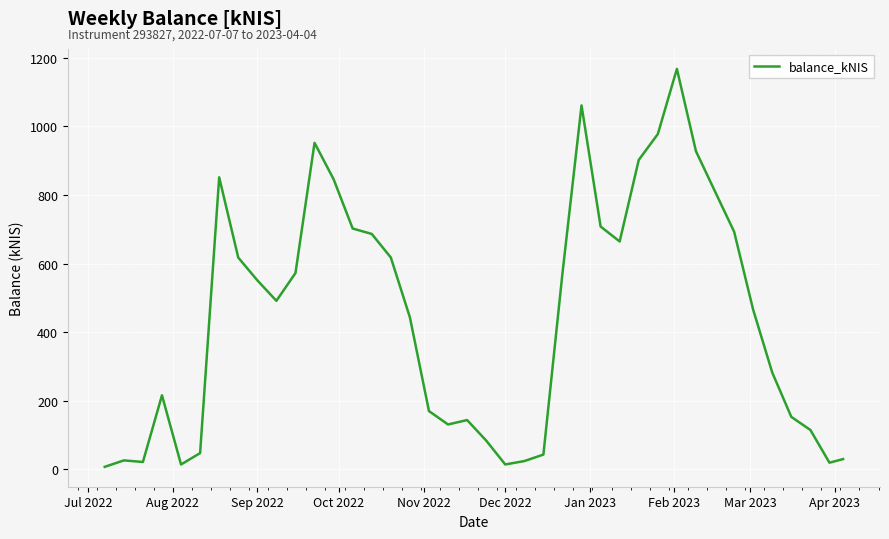

What is the greatest value displayed?

1167.6